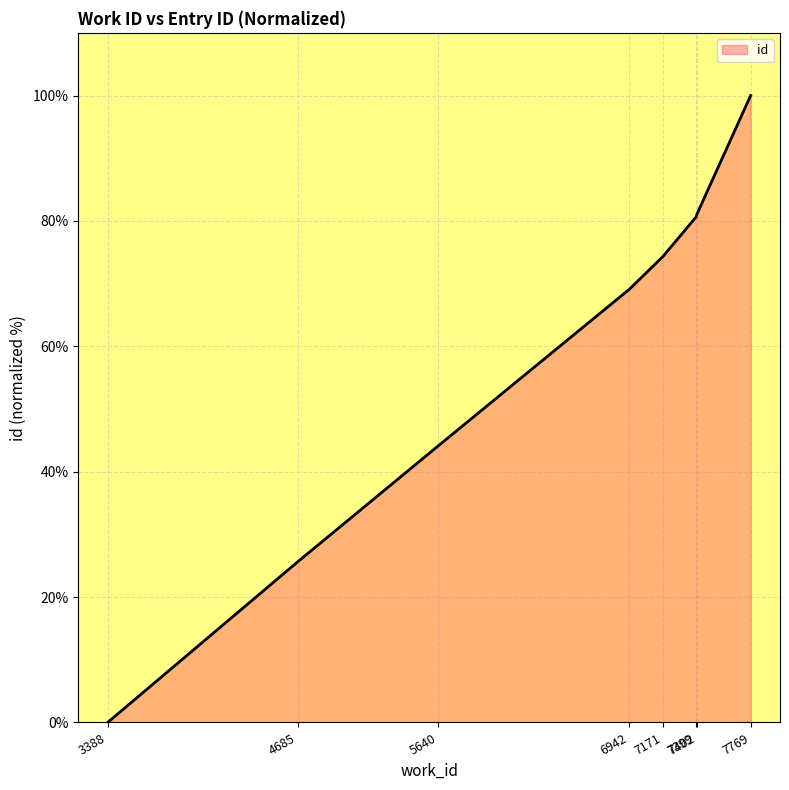

Which label corresponds to the smallest value in the chart?

3388